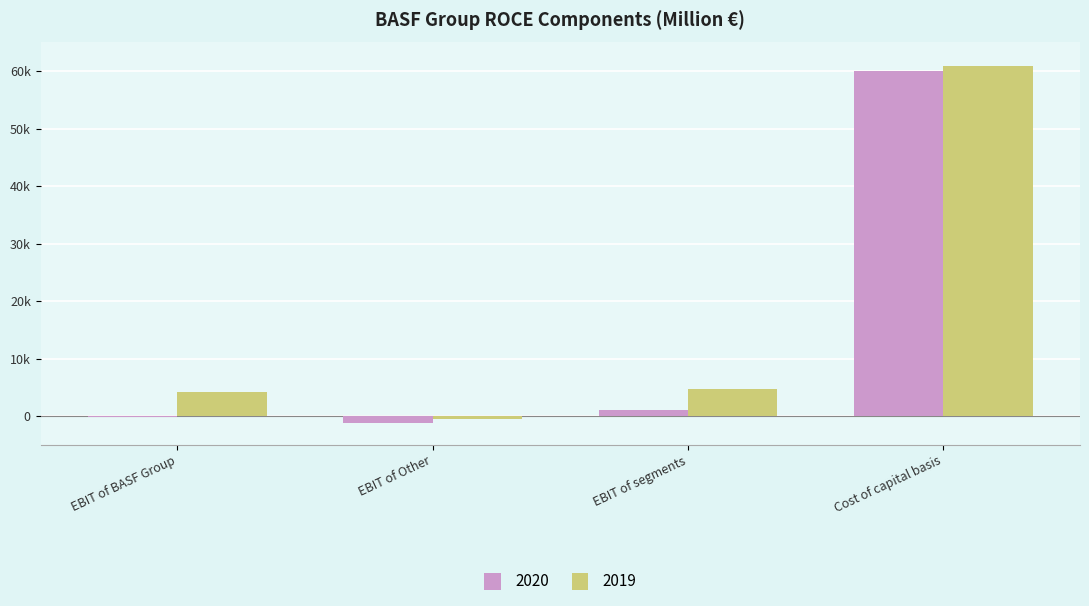

At how many categories does at least one series exceed 24040?

1